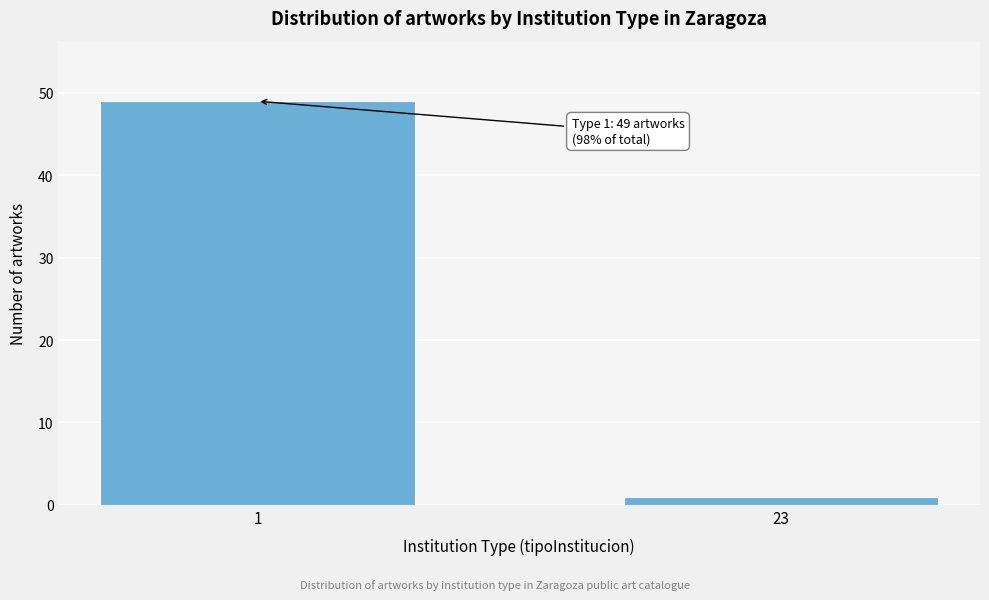

Reading left to right, list all the values displayed in this chart.

1=49	23=1